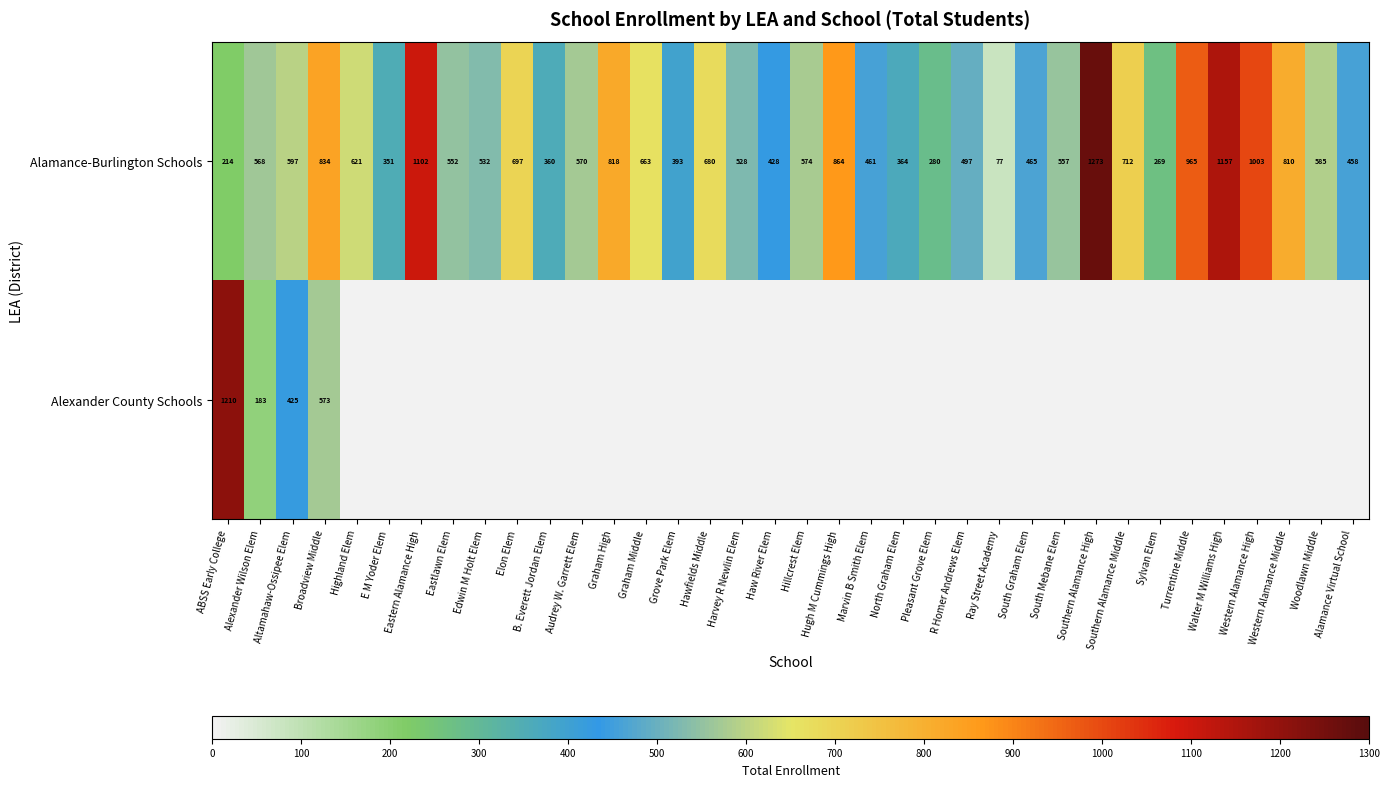

The Alamance-Burlington Schools series shows 574 at Hillcrest Elem. True or false?

True